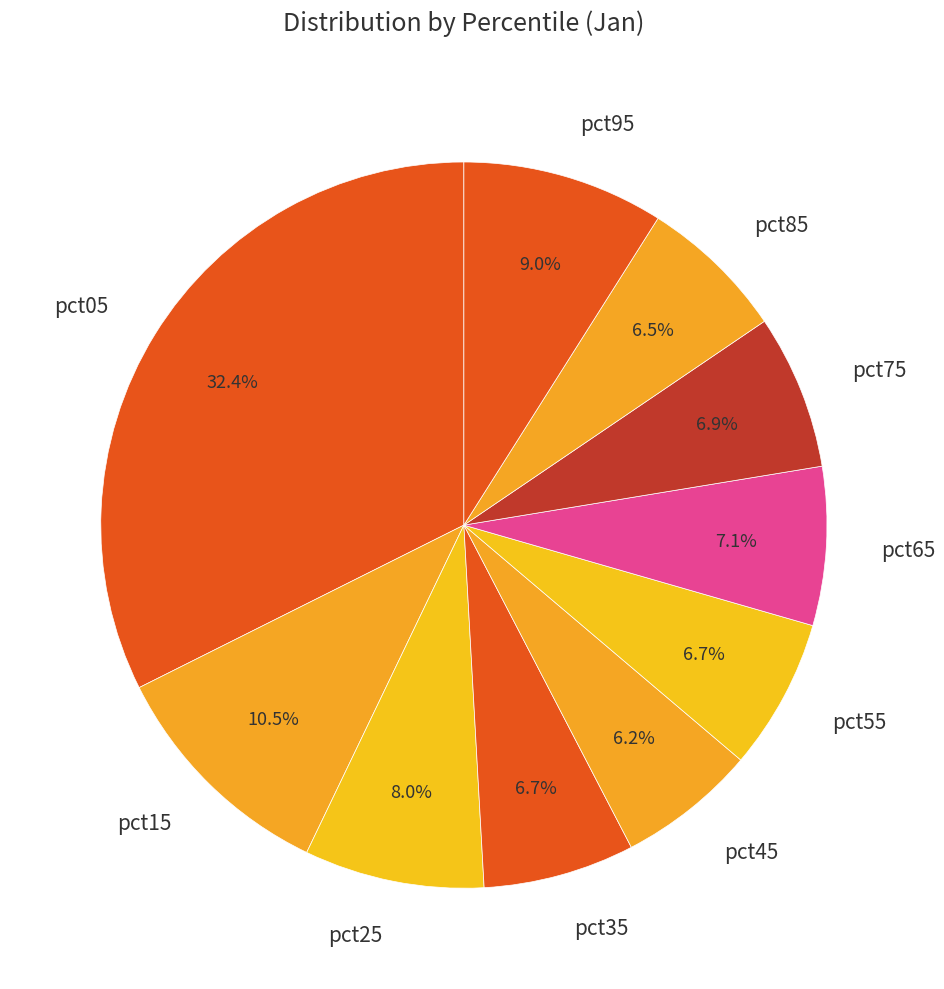

To the nearest percent, what is the difference between the largest and smallest slice percentages?

26%